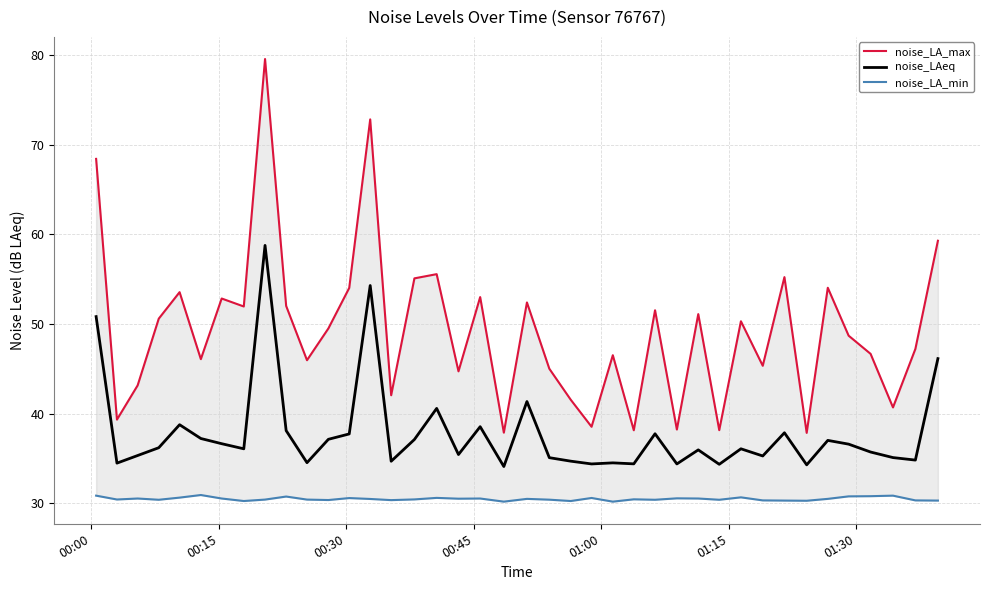

What is the highest value of the noise_LAeq series?

58.8